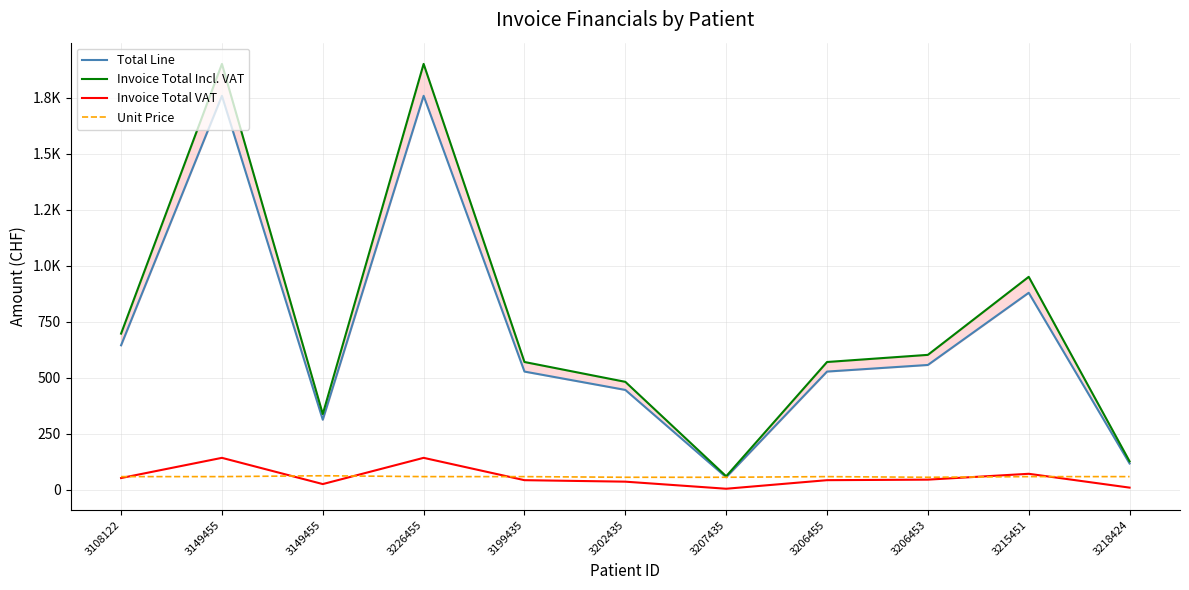

The Invoice Total Incl. VAT series shows 1900.4 at 3149455. True or false?

True